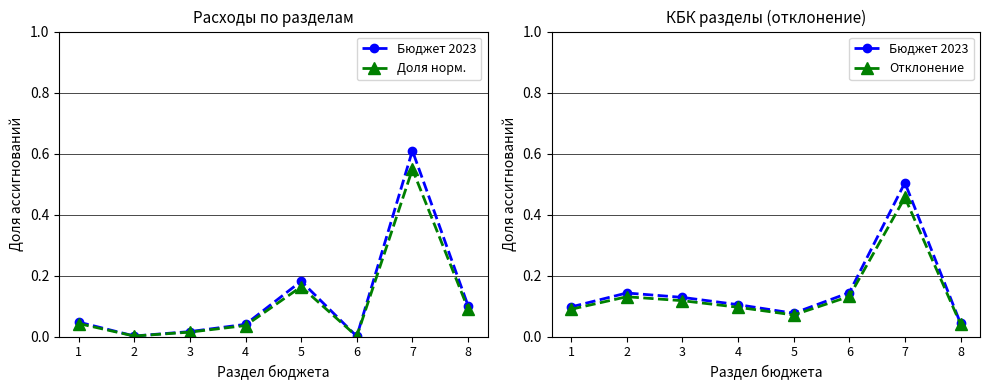

Which series changed the most between 2 and 8?

Бюджет 2023